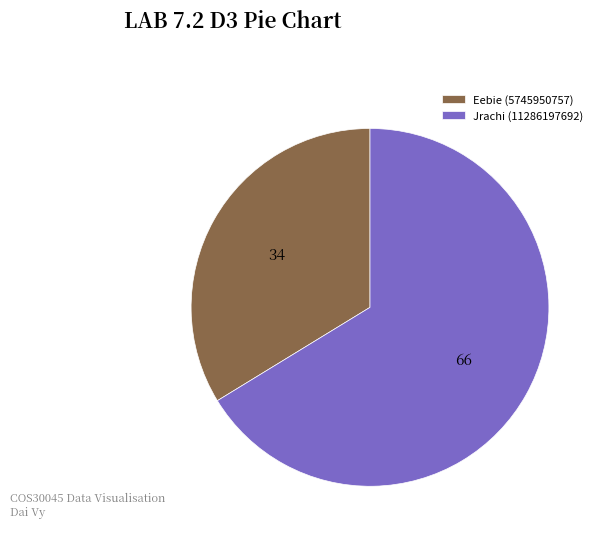

Between Eebie (5745950757) and Jrachi (11286197692), which is larger?

Jrachi (11286197692)